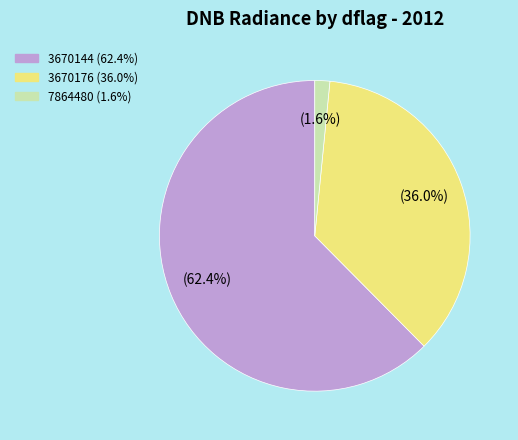

Does any single category account for the majority?

Yes